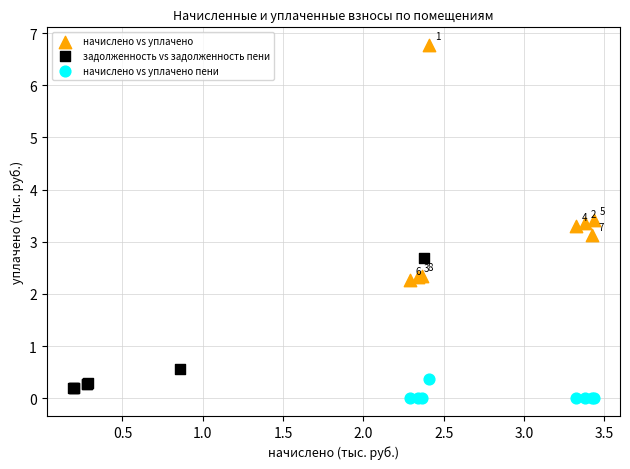

Which series has the largest Y range (max minus min)?

начислено vs уплачено